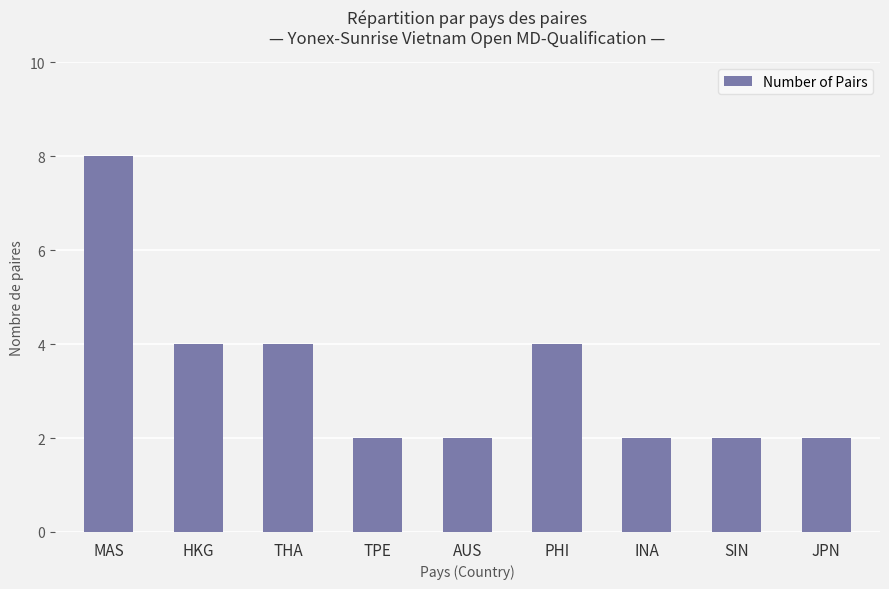

True or false: the data shows 1 at HKG.

False